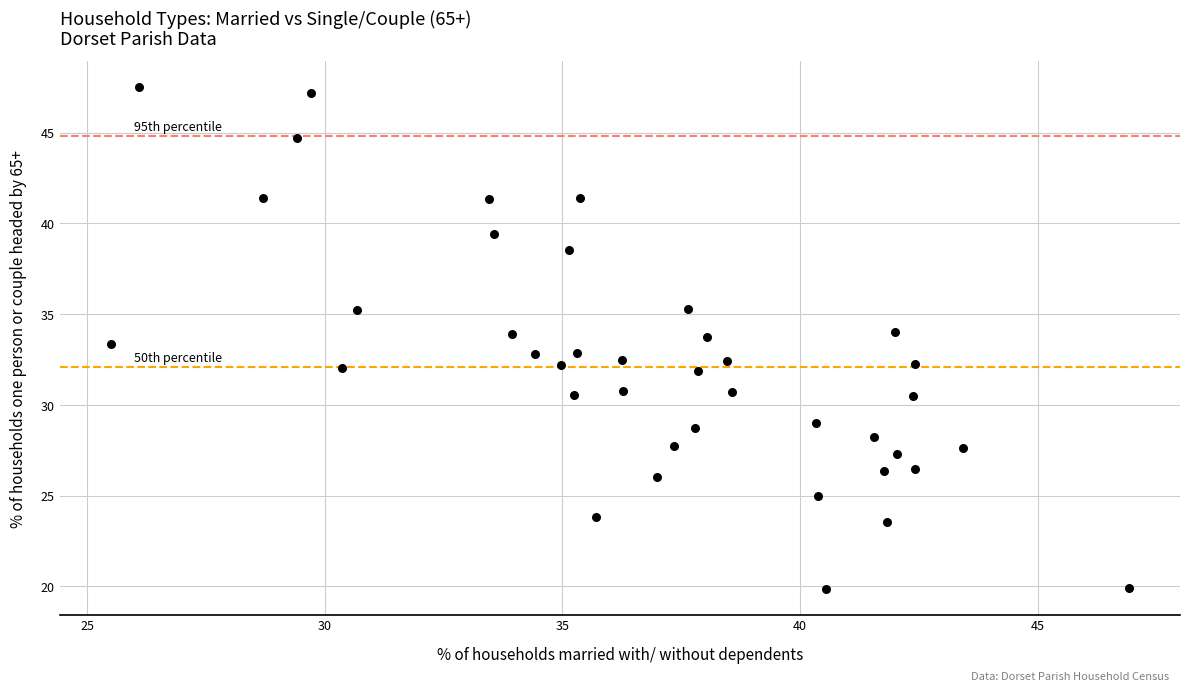

What is the range of Y values (max minus min)?

27.7